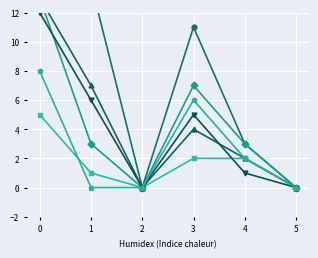

Which category has the lowest value in the Radia-tions (col_17) series?

2